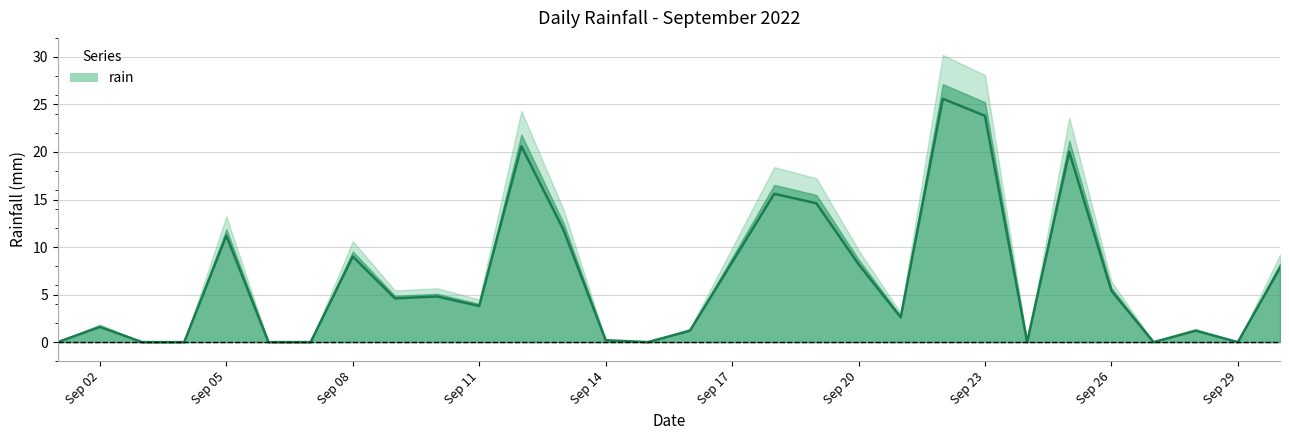

Reading right to left, extract all data points from this chart.

7.8	0.0	1.2	0.0	5.4	20.0	0.0	23.8	25.6	2.6	8.2	14.6	15.6	8.4	1.2	0.0	0.2	11.8	20.6	3.8	4.8	4.6	9.0	0.0	0.0	11.2	0.0	0.0	1.6	0.0